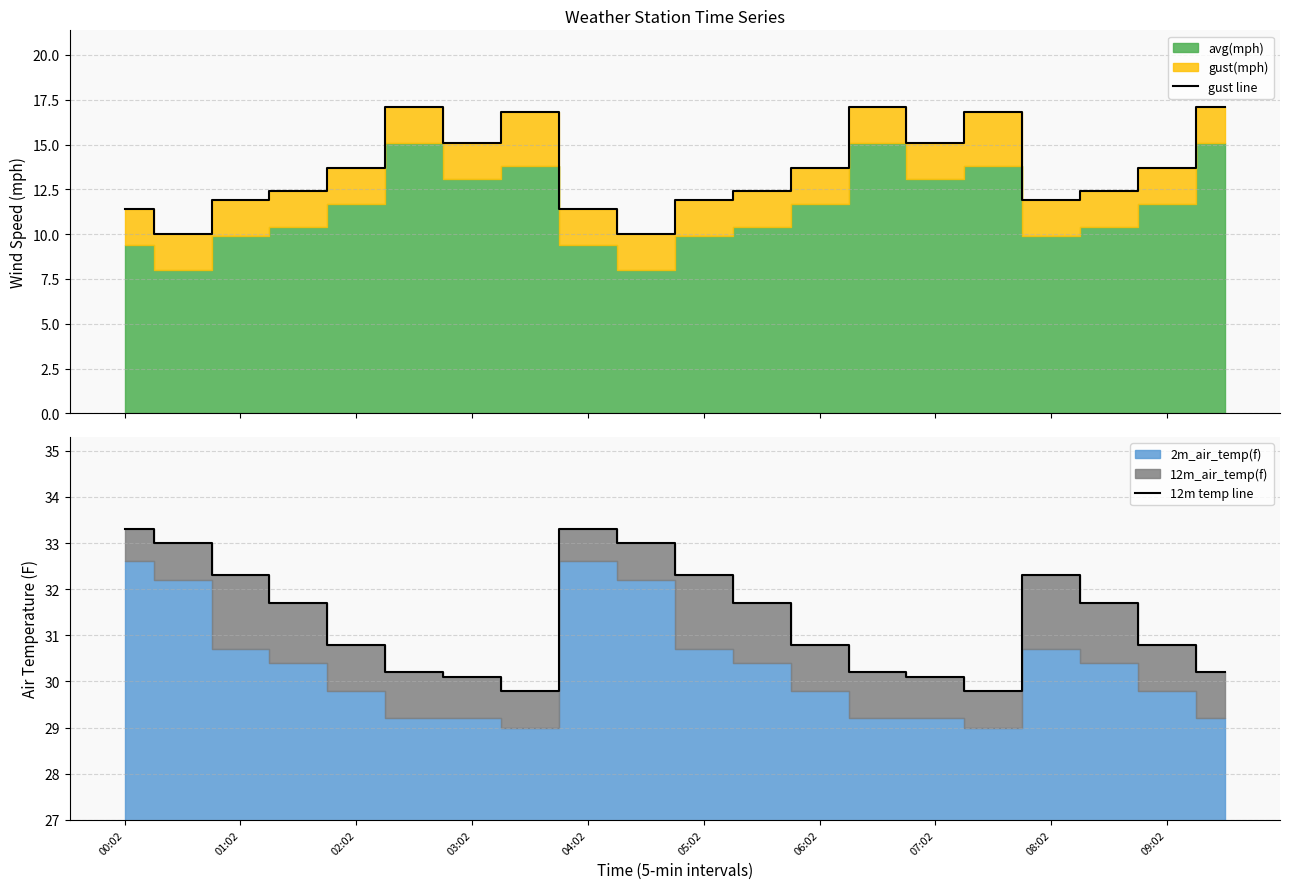

Which series has the largest total across all categories?

12m temp line